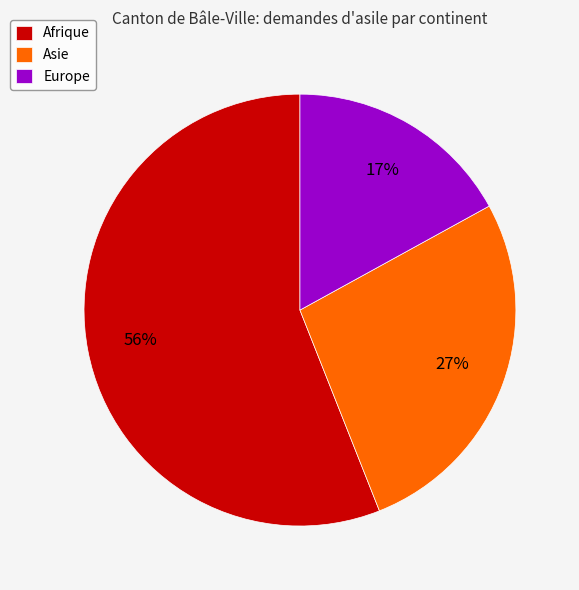

Do Asie and Afrique together represent more than half of the pie?

Yes